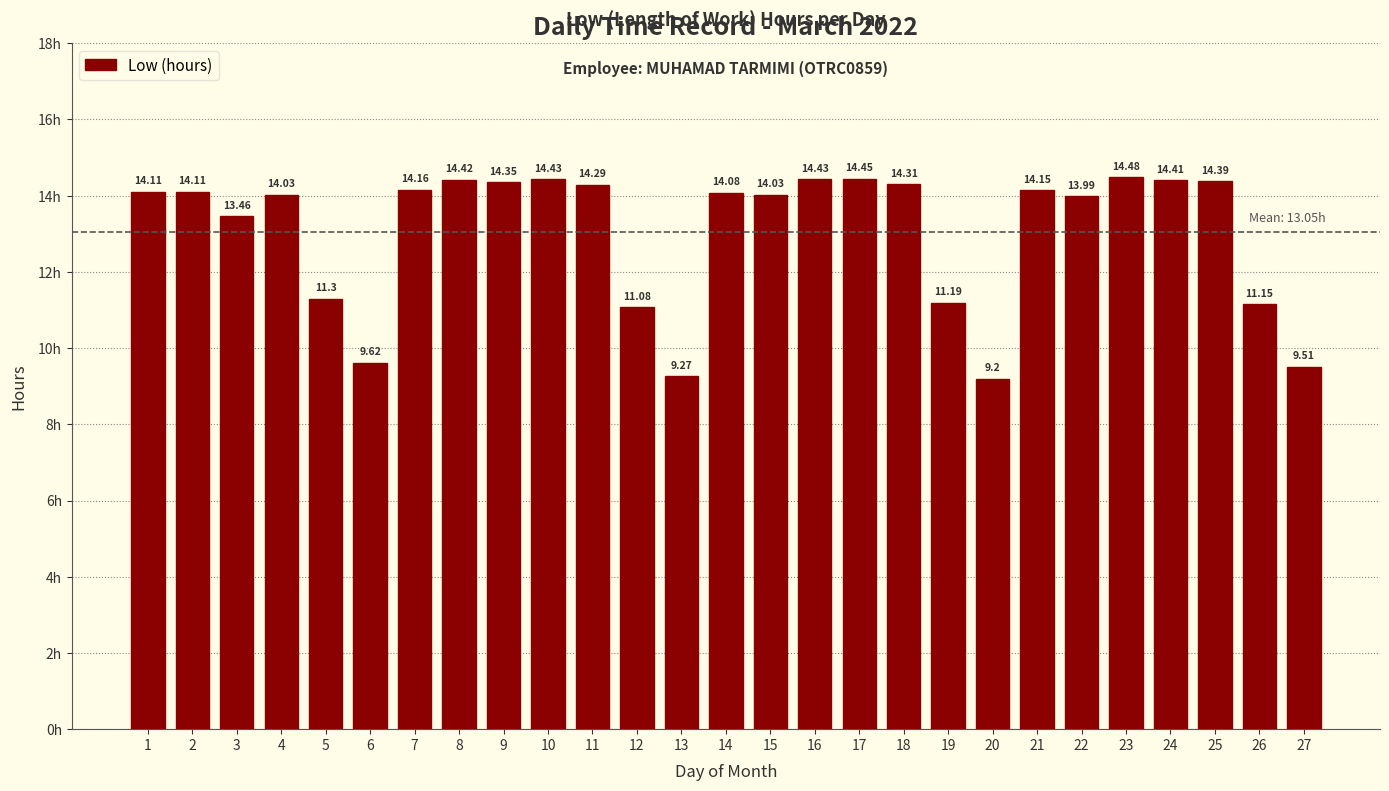

Approximately how many times larger is the value at 25 compared to 11?

1.0